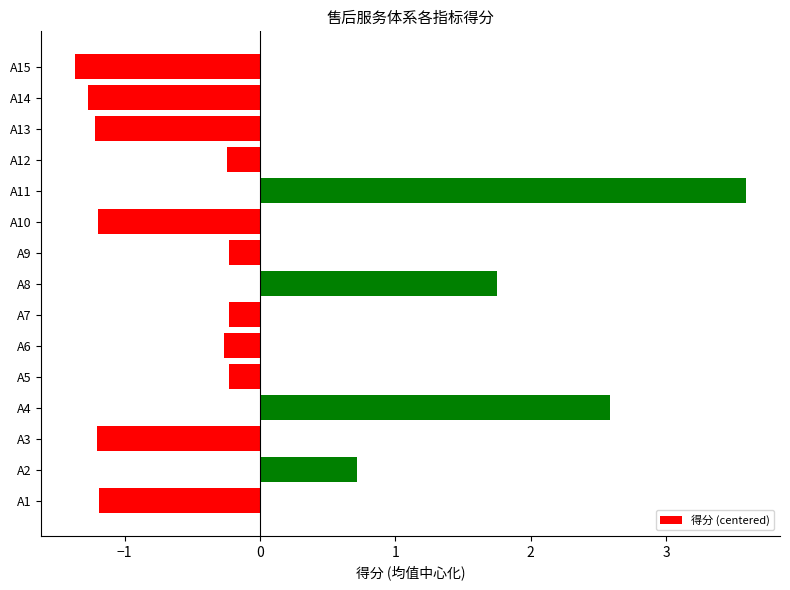

What is the difference between the maximum and minimum values?

5.0